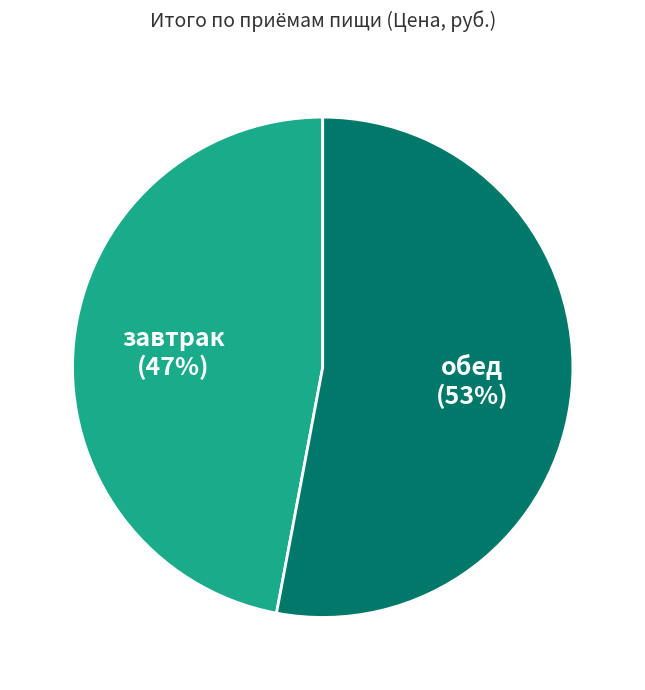

The завтрак slice represents 47% of the pie. True or false?

True